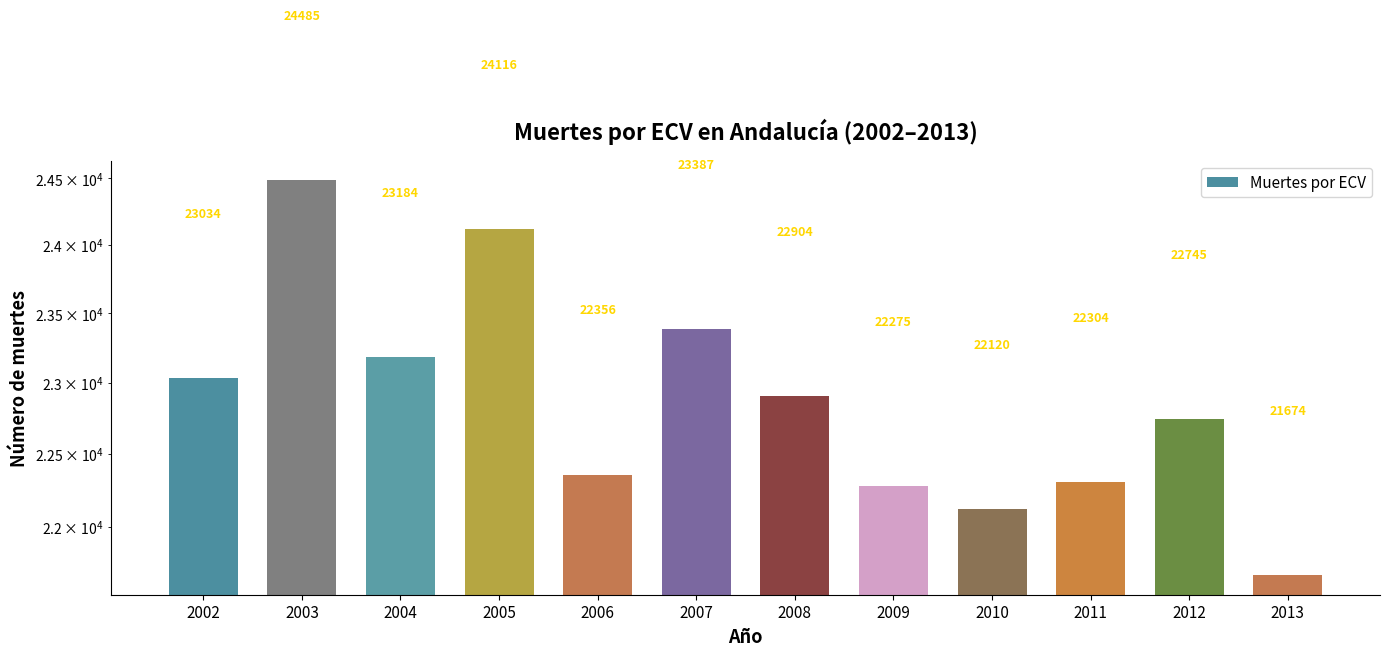

What is the change in value from 2005 to 2011?

-1812